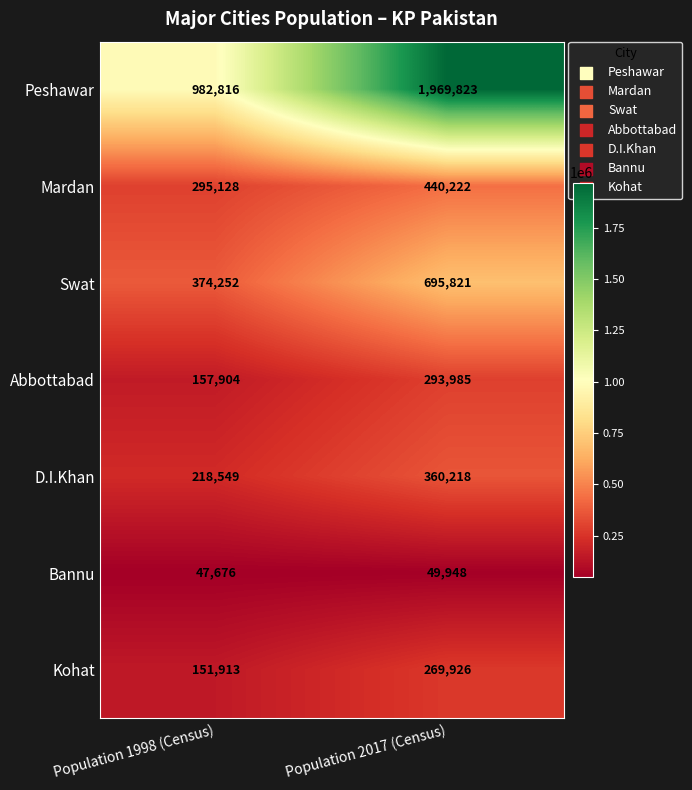

At which category is the sum across all series the highest?

Population 2017 (Census)